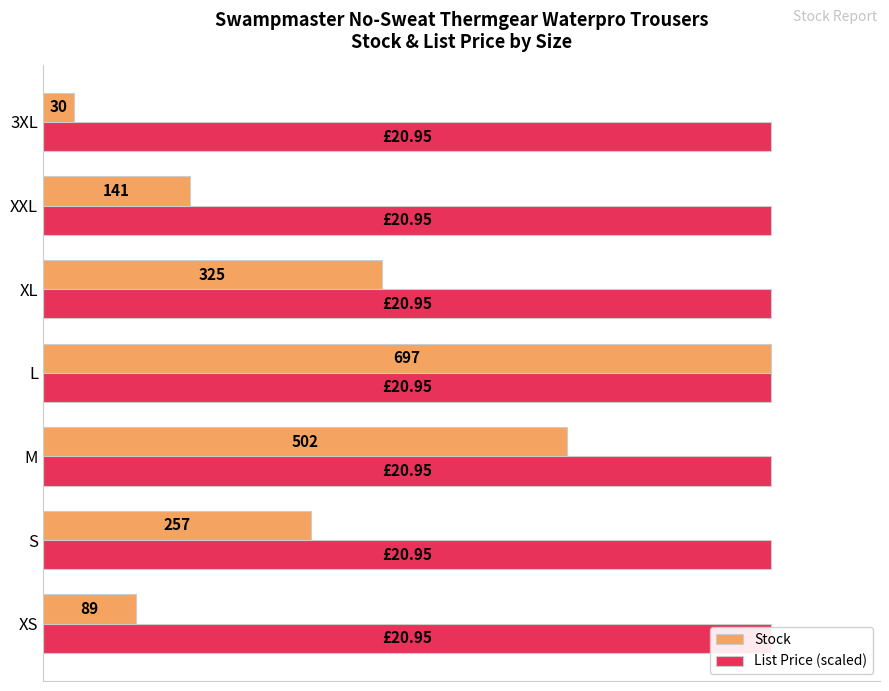

The Stock series shows 113.1 at XL. True or false?

False